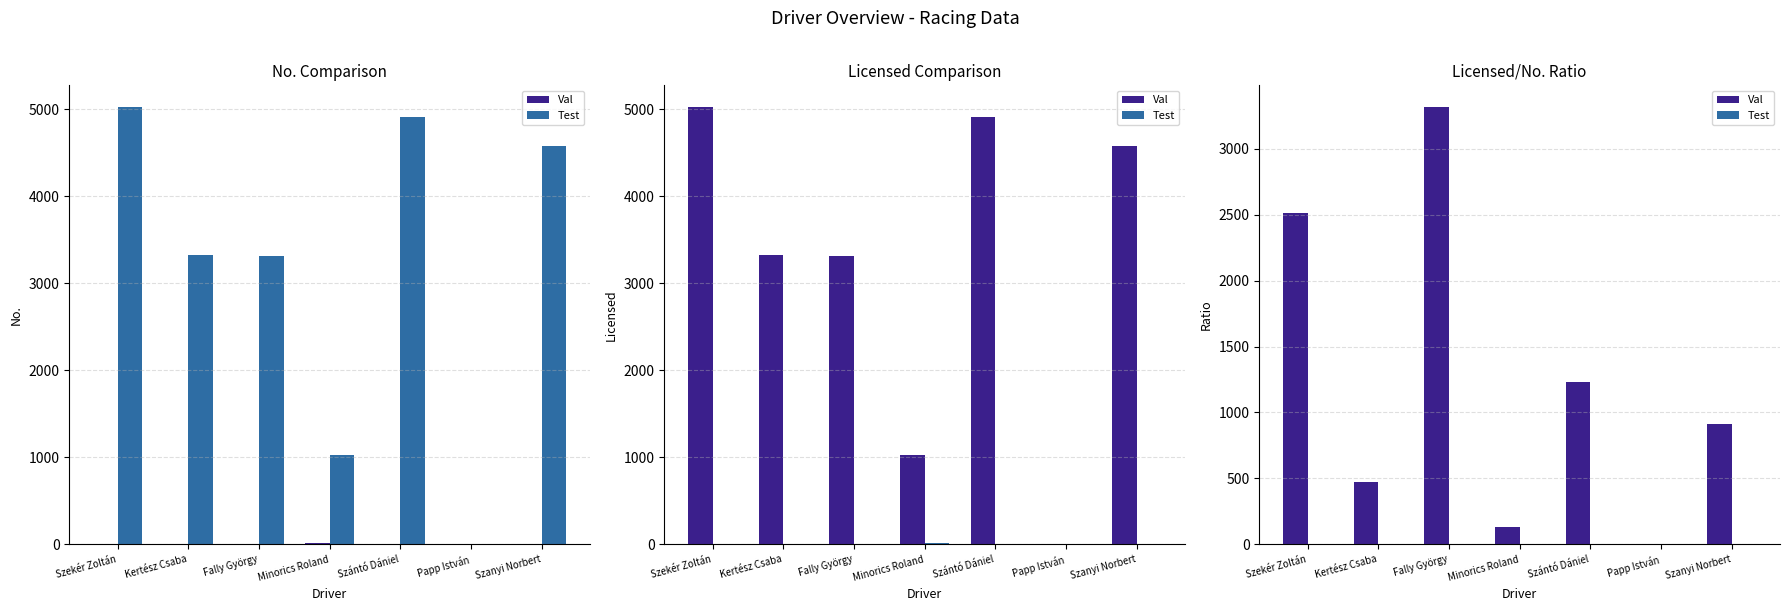

How many positive values does the Val series have?

6